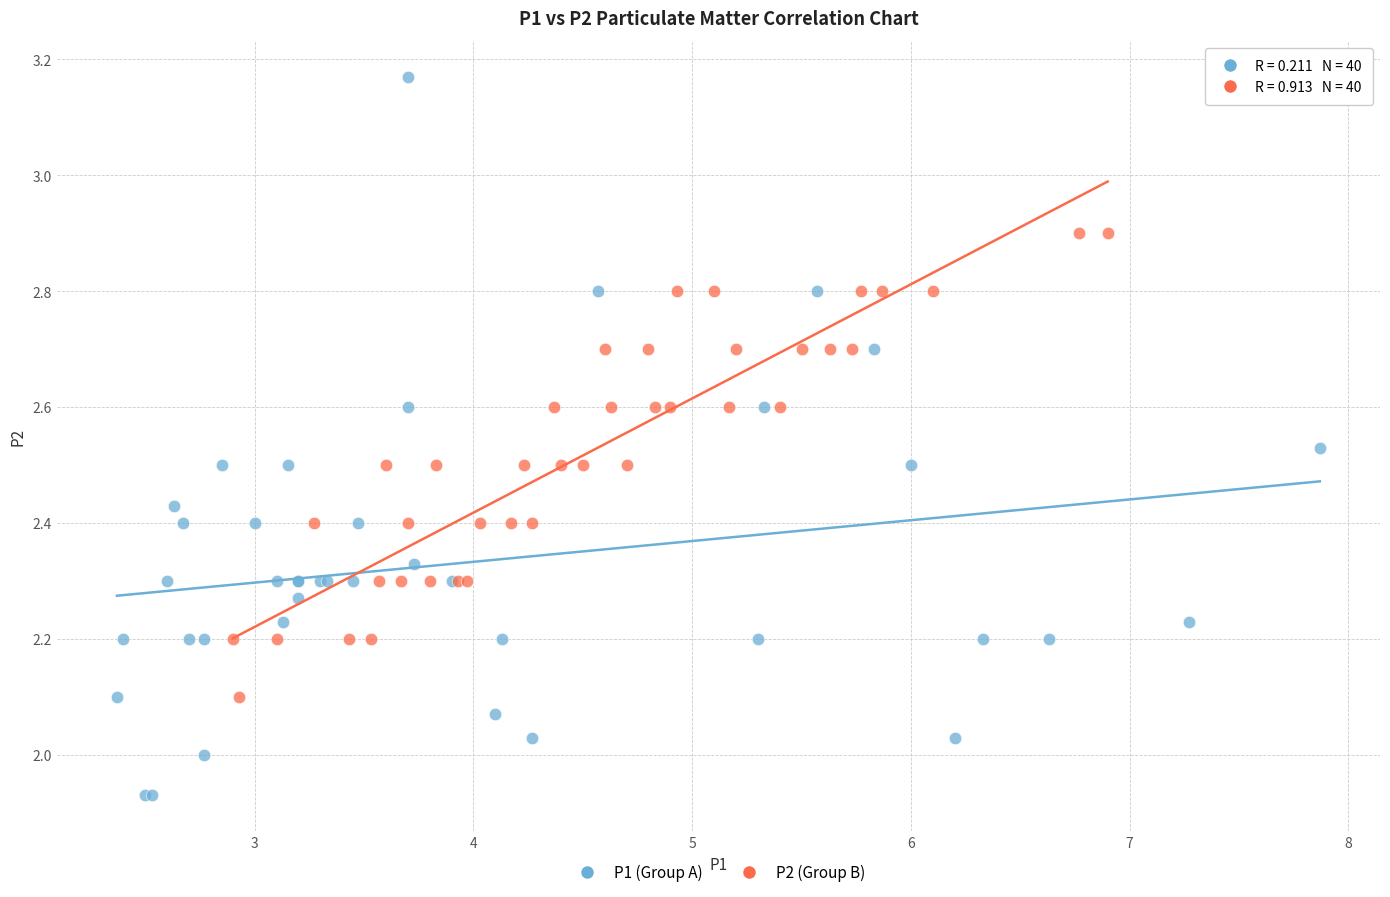

Which series contains the highest Y value?

P1 (Group A)